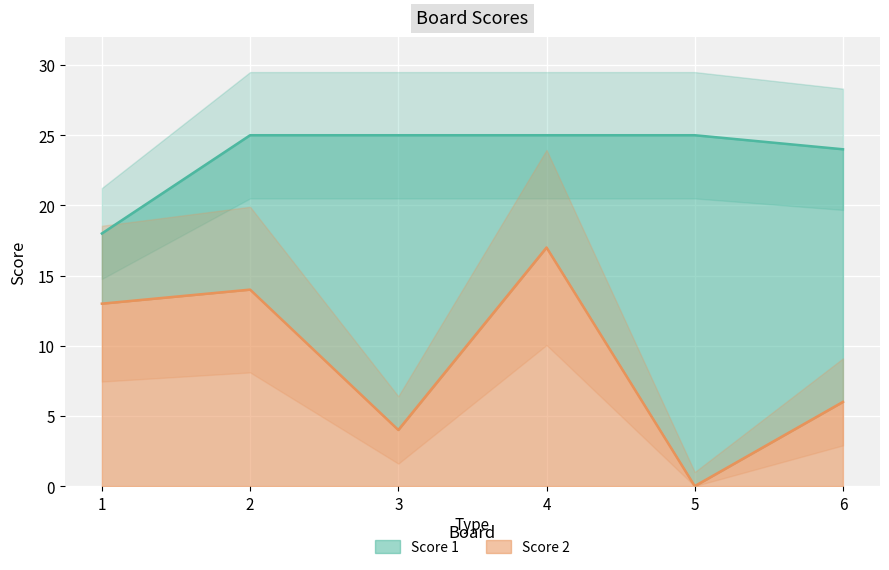

Reading left to right, extract all data points from this chart.

Score 1: 18	25	25	25	25	24
Score 2: 13	14	4	17	0	6